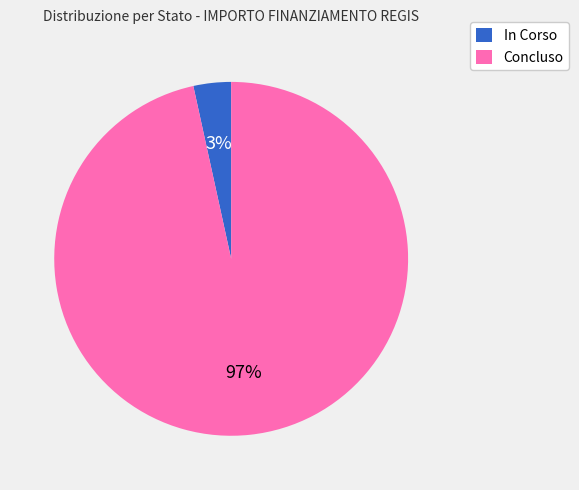

To the nearest percent, what is the combined percentage of In Corso and Concluso?

100%